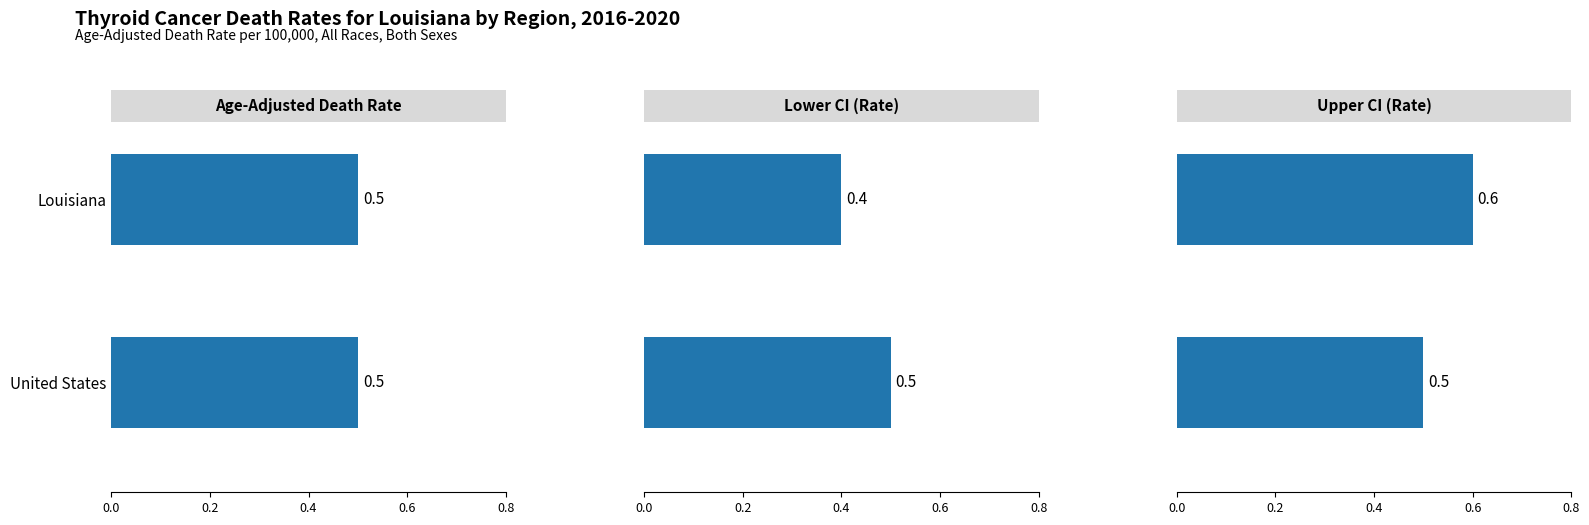

What is the value of the Age-Adjusted Death Rate bar at the 2nd from the left?

0.5